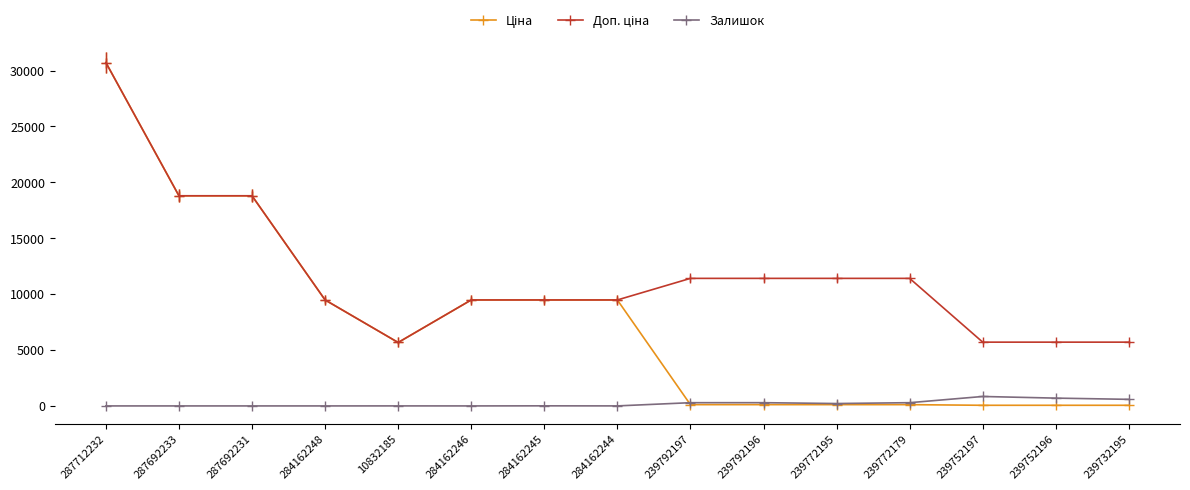

At which category is the sum across all series the highest?

287712232